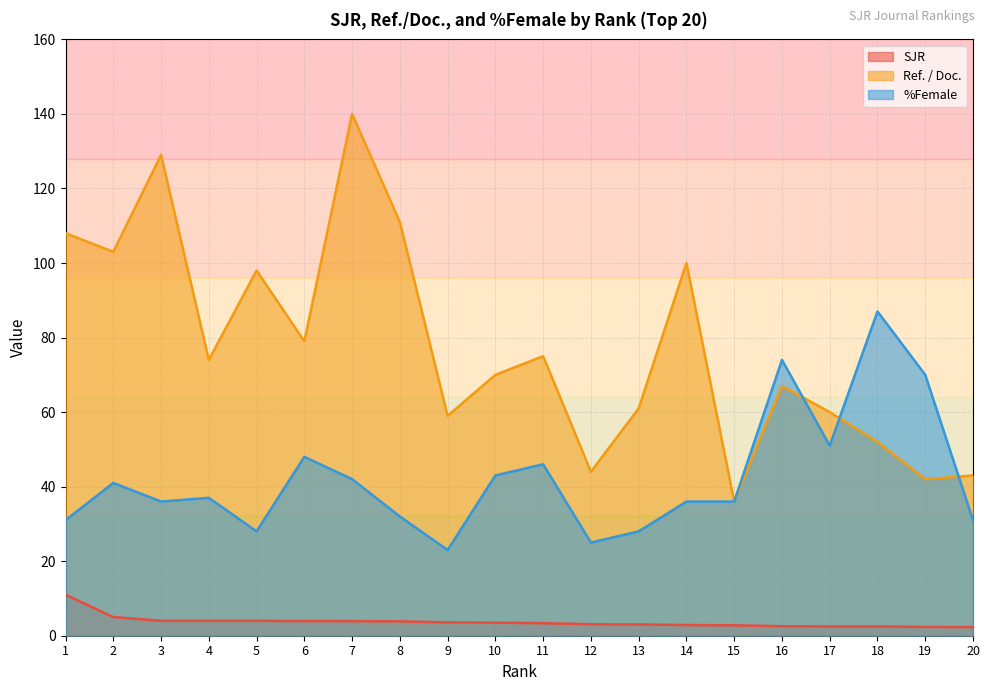

True or false: Ref. / Doc. has more than 0 points higher than both neighbors.

True